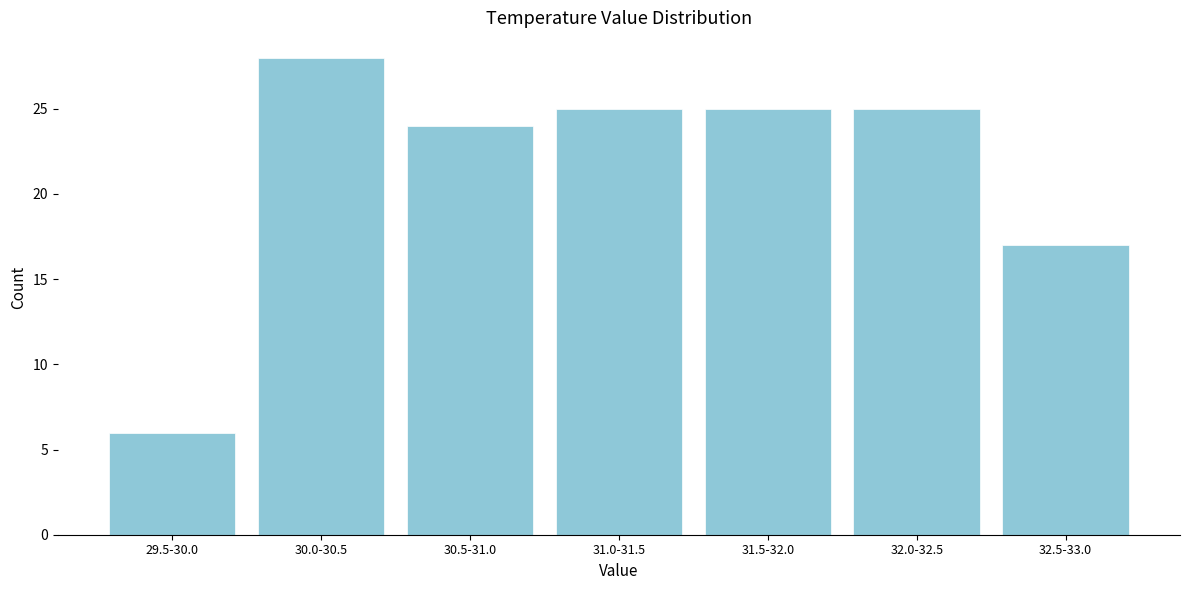

Reading left to right, extract all data points from this chart.

6	28	24	25	25	25	17